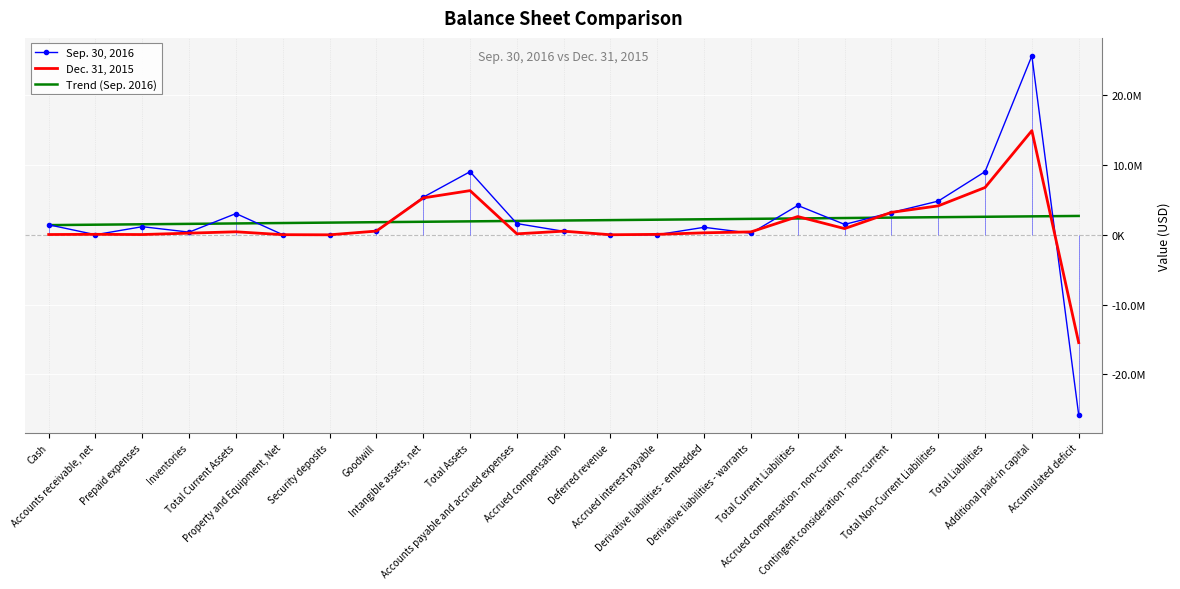

How many lines are shown in the chart?

3